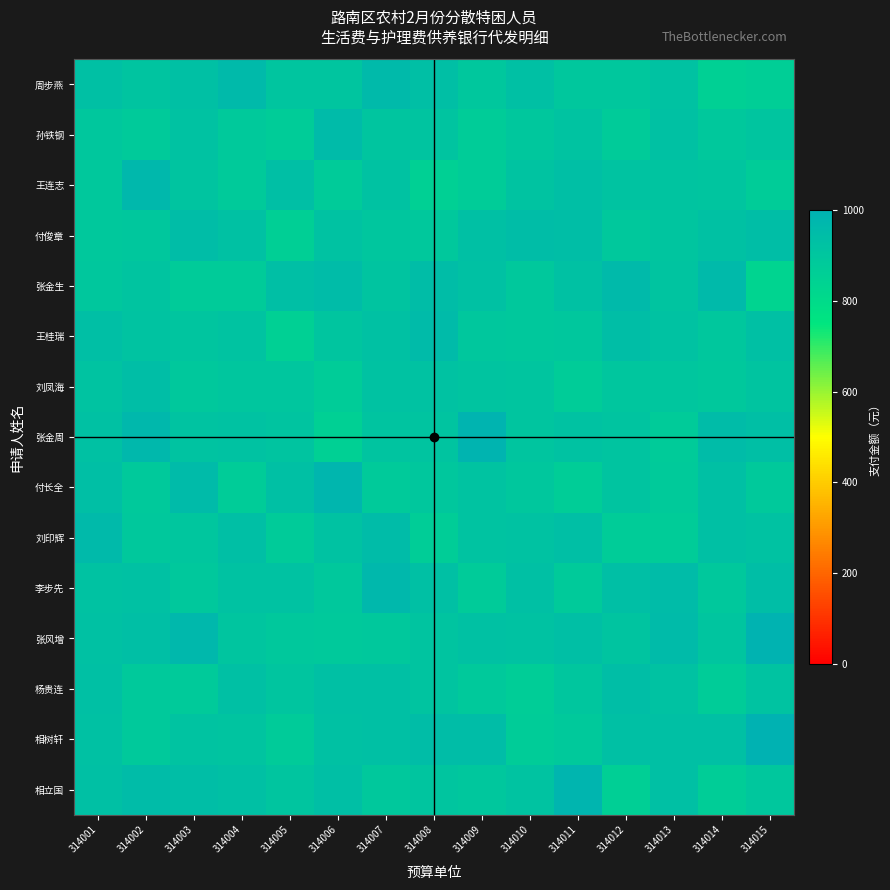

Reading left to right, transcribe all the data shown in this chart.

周步燕: 314001=926.9	314002=907.9	314003=931.4	314004=957.7	314005=905.0	314006=905.0	314007=959.4	314008=935.0	314009=897.9	314010=928.3	314011=898.1	314012=898.0	314013=919.3	314014=854.6	314015=860.3
孙铁钢: 314001=895.1	314002=881.6	314003=921.4	314004=884.8	314005=869.6	314006=956.0	314007=905.2	314008=914.0	314009=869.3	314010=895.7	314011=915.3	314012=877.5	314013=923.3	314014=894.0	314015=903.2
王连志: 314001=893.9	314002=967.6	314003=911.6	314004=880.3	314005=936.7	314006=875.4	314007=918.3	314008=853.2	314009=872.2	314010=917.9	314011=934.2	314012=917.1	314013=908.5	314014=903.0	314015=867.6
付俊章: 314001=890.4	314002=898.2	314003=943.7	314004=922.3	314005=859.1	314006=921.7	314007=900.4	314008=891.7	314009=930.4	314010=942.9	314011=939.9	314012=886.8	314013=902.7	314014=921.9	314015=941.3
张金生: 314001=897.6	314002=906.4	314003=878.8	314004=876.1	314005=936.4	314006=952.7	314007=909.8	314008=942.1	314009=922.8	314010=892.6	314011=922.8	314012=958.1	314013=910.9	314014=958.9	314015=833.4
王桂瑞: 314001=936.7	314002=914.6	314003=903.0	314004=914.8	314005=852.4	314006=905.4	314007=922.7	314008=956.3	314009=896.5	314010=887.7	314011=896.9	314012=939.5	314013=921.9	314014=896.1	314015=927.4
刘凤海: 314001=914.9	314002=941.1	314003=890.9	314004=902.2	314005=900.2	314006=868.1	314007=920.9	314008=919.8	314009=912.2	314010=905.0	314011=869.5	314012=899.4	314013=901.7	314014=887.9	314015=907.2
张金周: 314001=924.1	314002=968.6	314003=917.2	314004=919.7	314005=909.8	314006=854.4	314007=911.2	314008=913.8	314009=985.9	314010=906.2	314011=921.0	314012=911.0	314013=876.9	314014=946.3	314015=934.6
付长全: 314001=935.7	314002=884.7	314003=954.1	314004=869.9	314005=929.6	314006=977.7	314007=882.3	314008=895.0	314009=915.0	314010=896.9	314011=865.5	314012=914.1	314013=880.1	314014=926.2	314015=884.4
刘印辉: 314001=958.5	314002=888.5	314003=902.3	314004=936.4	314005=875.1	314006=918.8	314007=951.2	314008=863.8	314009=917.5	314010=919.8	314011=935.5	314012=874.9	314013=872.4	314014=927.7	314015=920.9
李步先: 314001=919.5	314002=922.4	314003=891.6	314004=919.0	314005=920.8	314006=890.6	314007=968.0	314008=926.2	314009=876.3	314010=931.7	314011=882.8	314012=935.6	314013=946.8	314014=887.4	314015=940.9
张风增: 314001=924.4	314002=936.7	314003=968.9	314004=904.6	314005=889.4	314006=885.3	314007=887.5	314008=909.7	314009=922.2	314010=920.3	314011=936.8	314012=912.4	314013=955.6	314014=904.1	314015=993.6
杨贵连: 314001=930.8	314002=886.3	314003=879.9	314004=926.5	314005=905.3	314006=933.4	314007=926.2	314008=909.8	314009=886.6	314010=866.6	314011=898.6	314012=937.7	314013=918.4	314014=874.6	314015=917.2
相树轩: 314001=923.6	314002=885.5	314003=916.6	314004=913.7	314005=877.7	314006=922.7	314007=928.8	314008=944.5	314009=943.6	314010=870.7	314011=883.9	314012=927.5	314013=927.4	314014=927.5	314015=1000.0
相立国: 314001=929.1	314002=946.1	314003=940.6	314004=931.5	314005=902.5	314006=934.8	314007=888.8	314008=904.9	314009=897.4	314010=914.5	314011=981.4	314012=856.0	314013=932.6	314014=863.6	314015=897.8